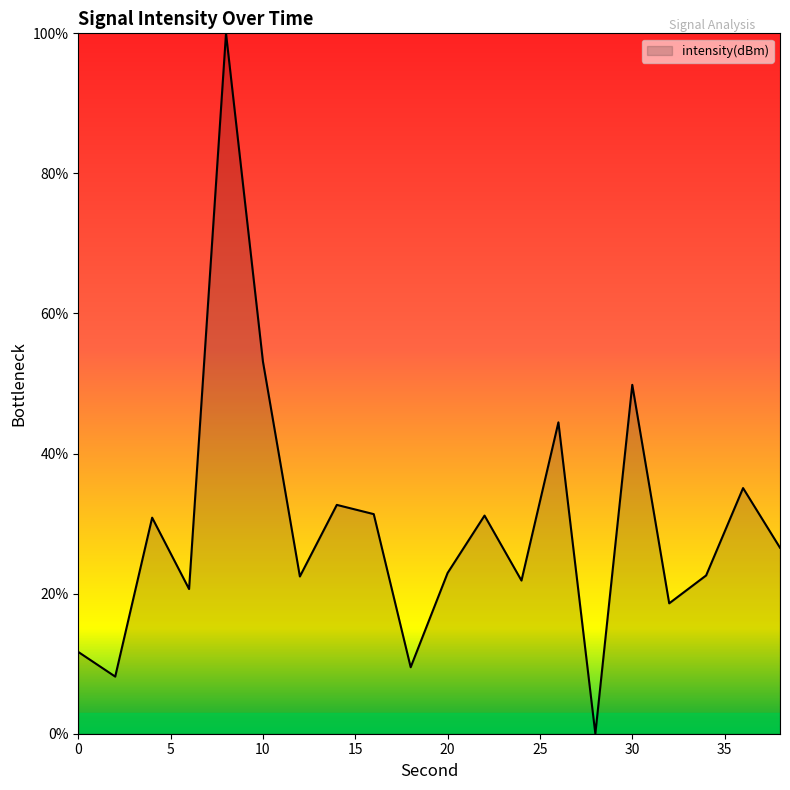

What is the difference between the maximum and minimum values?

100.0